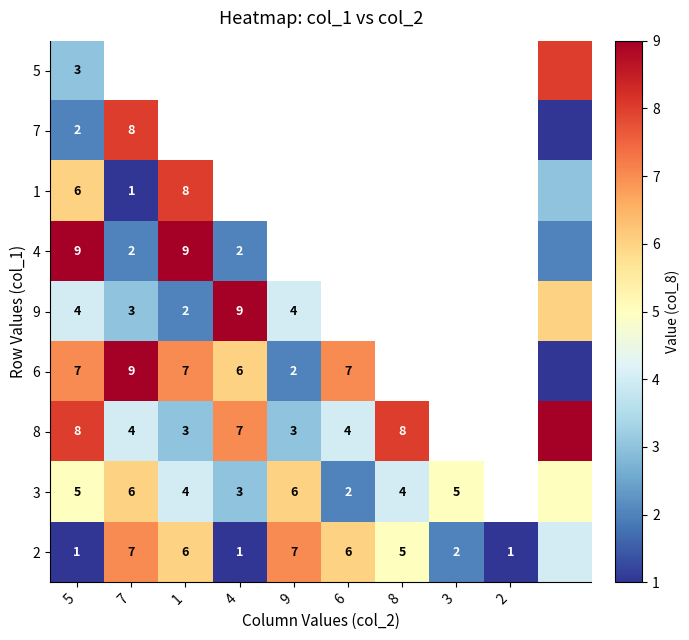

The 5 series shows 2 at 5. True or false?

False